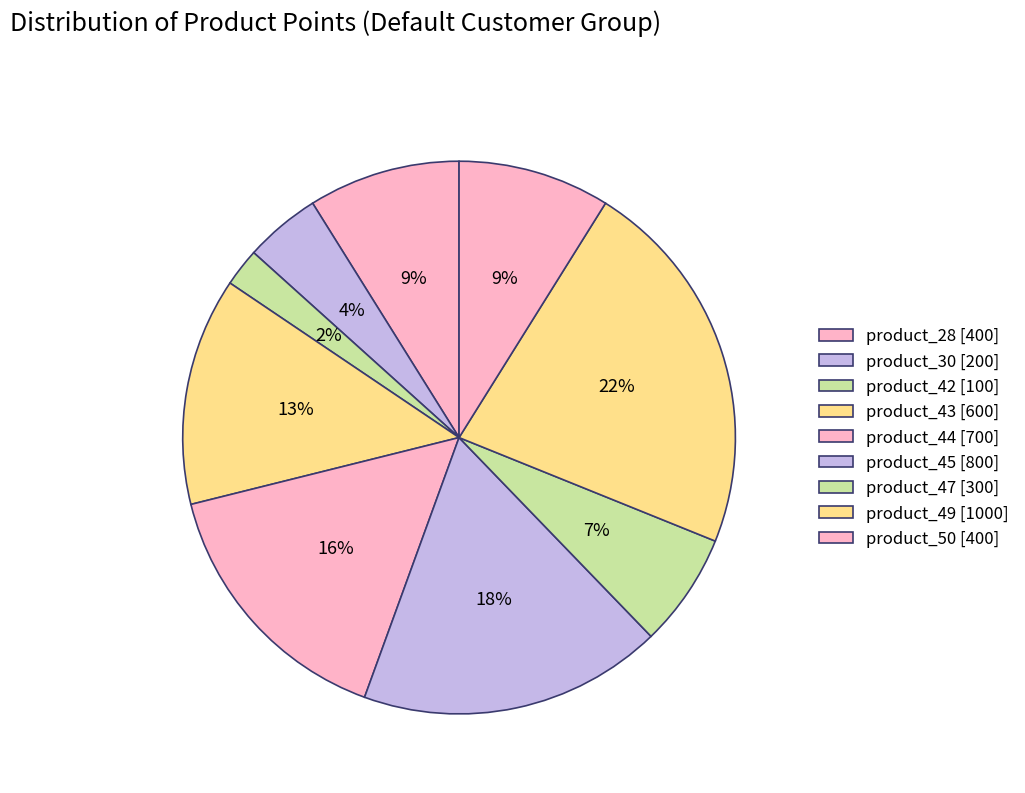

To the nearest percent, what portion does product_45 represent?

18%